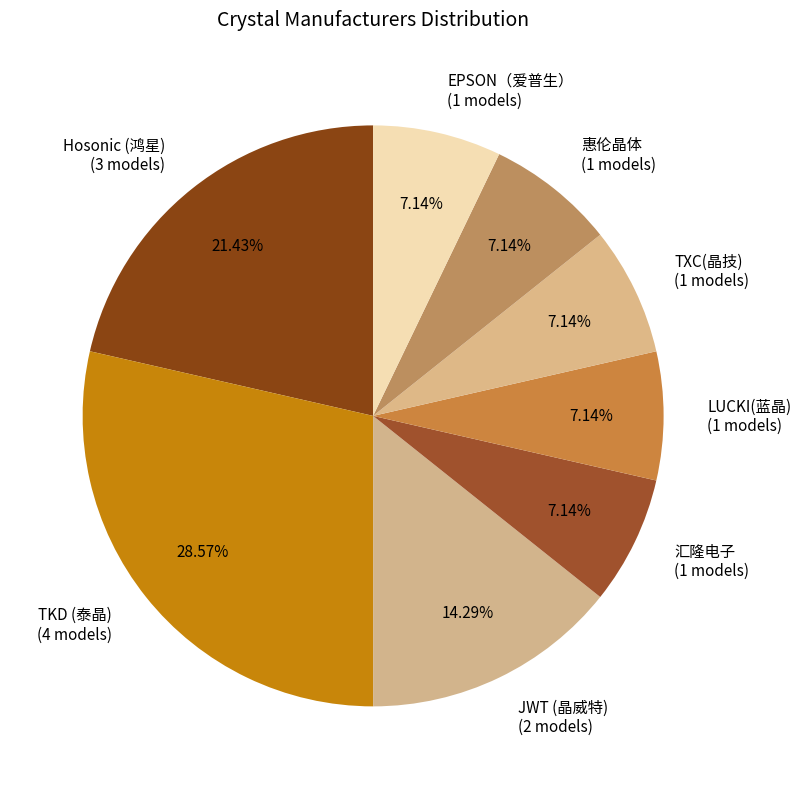

The TKD (泰晶) slice represents 29% of the pie. True or false?

True